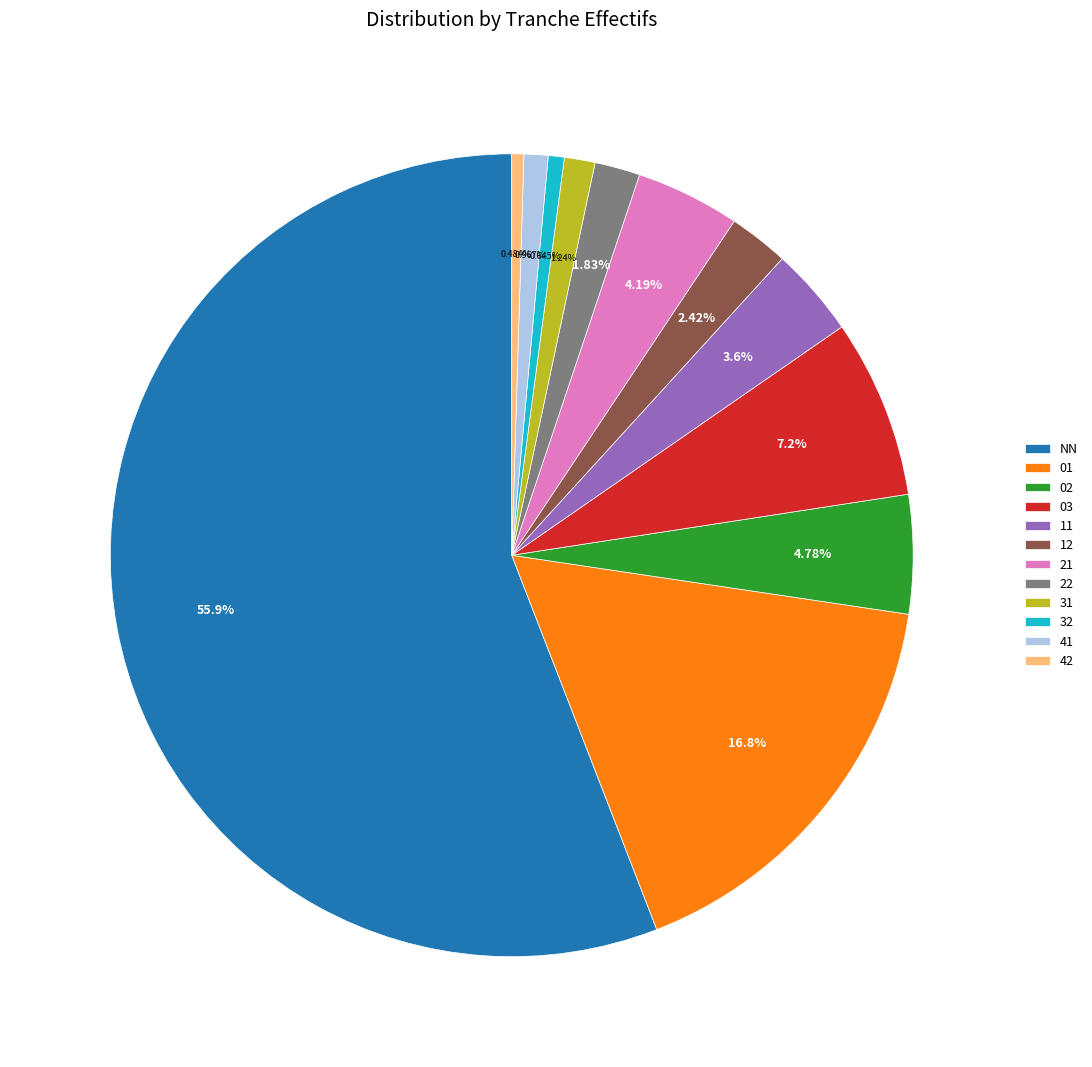

Combined, do 12 and 32 account for over 50%?

No